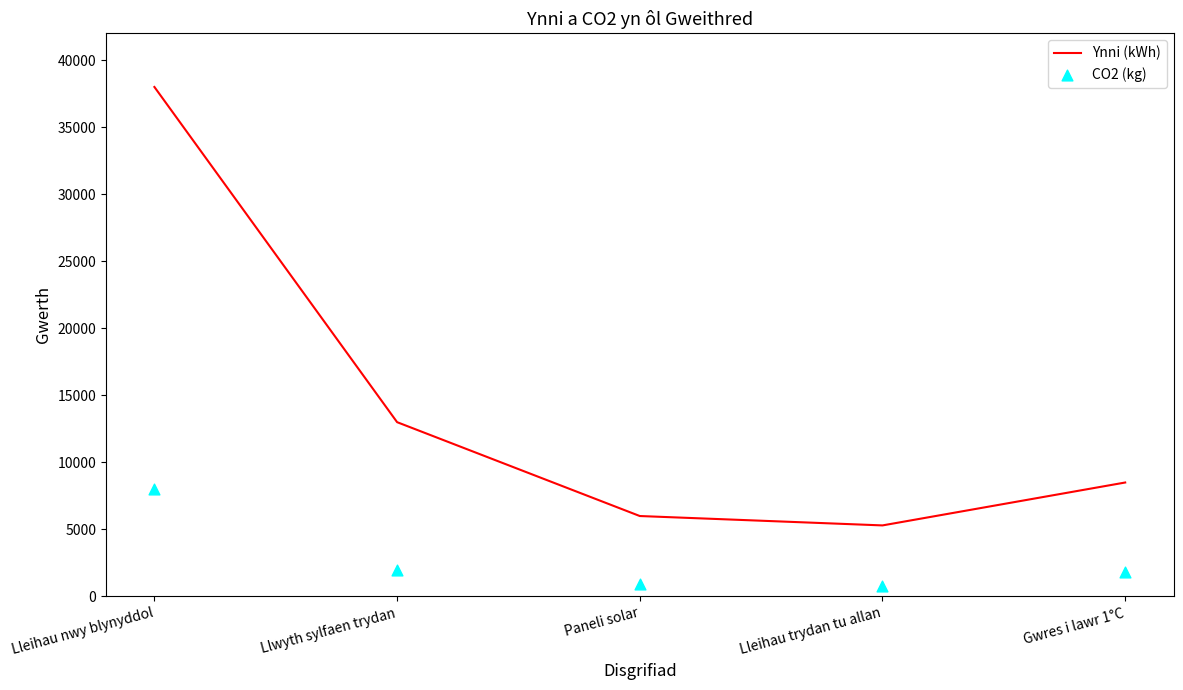

At how many categories does at least one series exceed 36663?

1